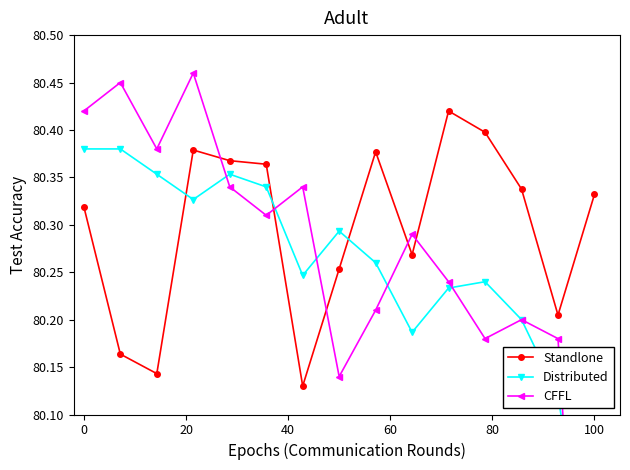

Which series has the widest spread of values?

CFFL